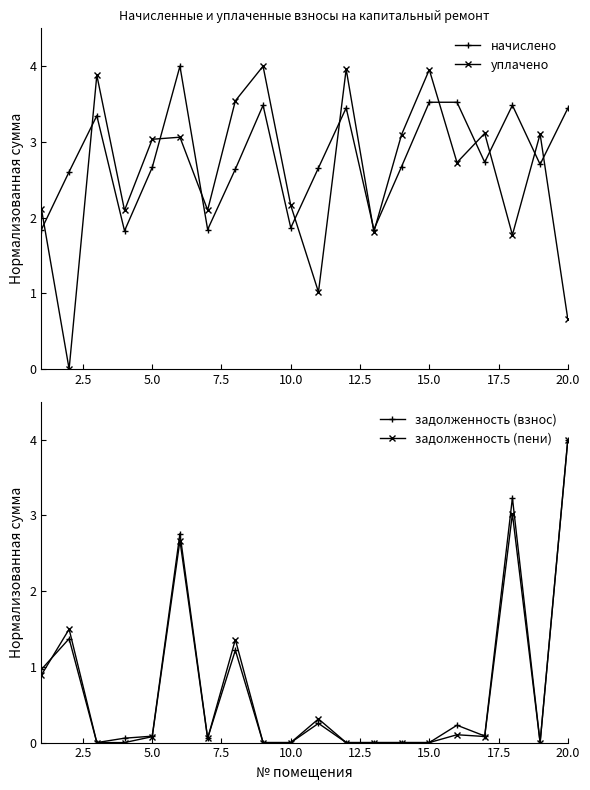

True or false: задолженность (пени) has more than 0 interior local peaks.

True